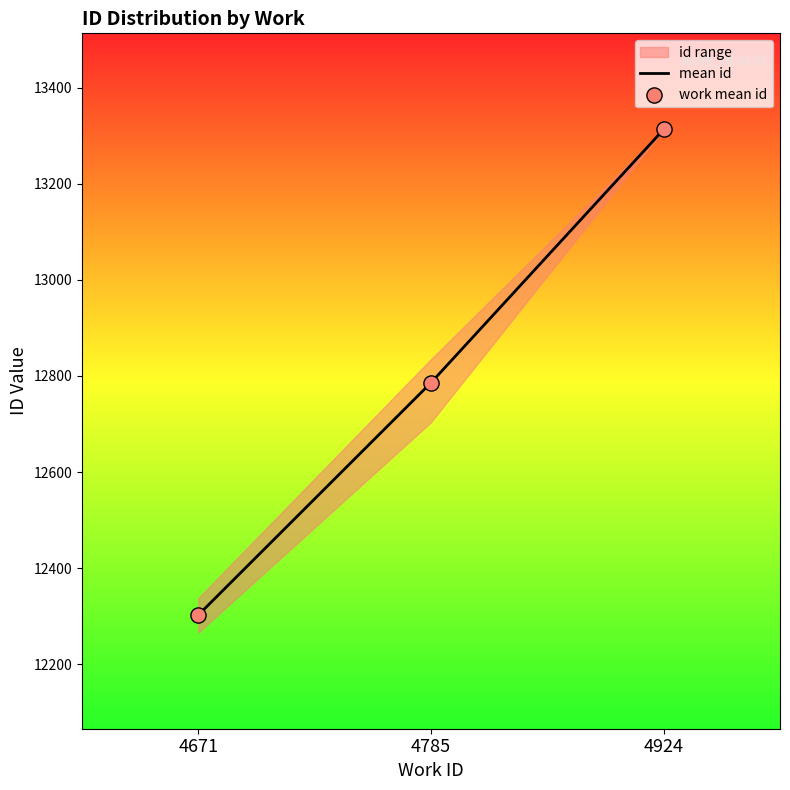

The mean id series shows 13313.0 at 4924. True or false?

True